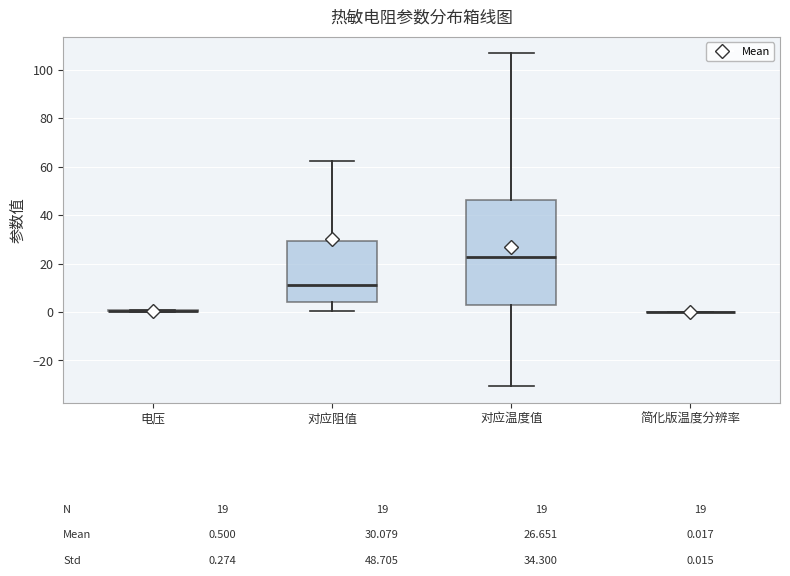

Comparing the boxes themselves (not the whiskers), which one is the tallest?

对应温度值